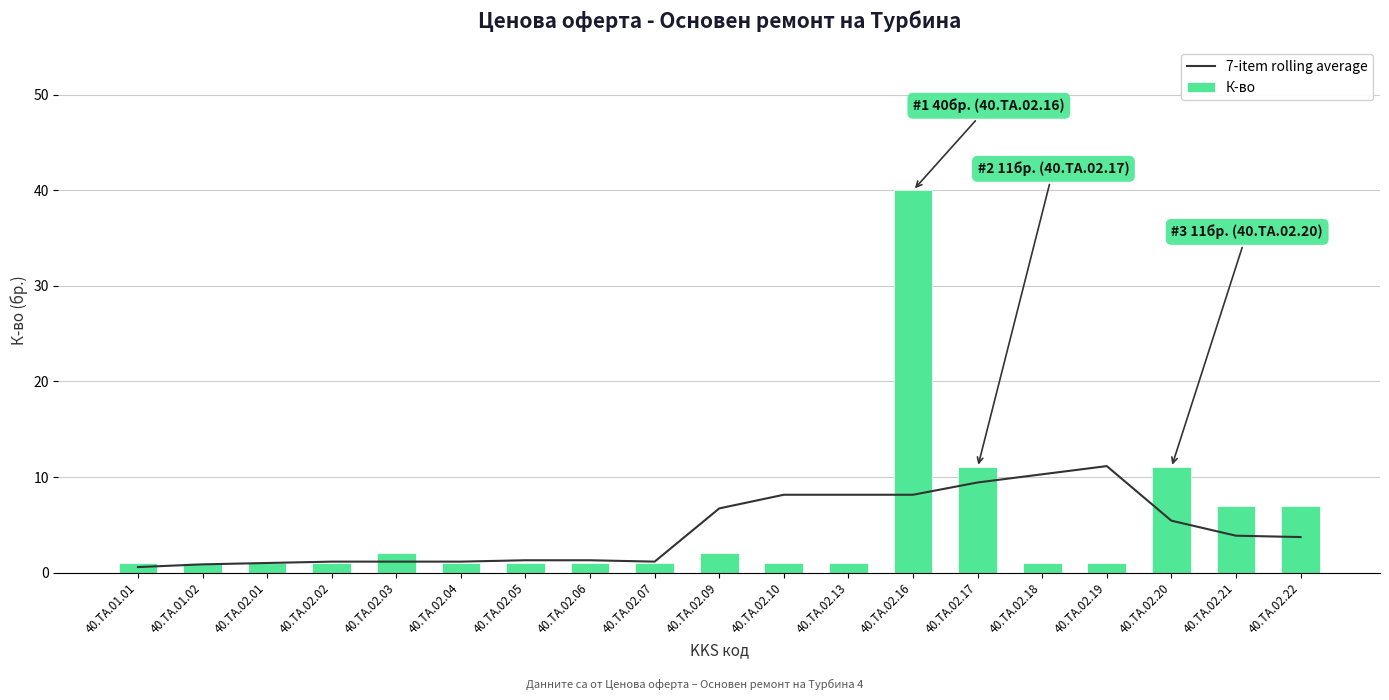

Reading left to right, extract all data points from this chart.

7-item rolling average: 0.6	0.9	1.0	1.1	1.1	1.1	1.3	1.3	1.1	6.7	8.1	8.1	8.1	9.4	10.3	11.1	5.4	3.9	3.7
К-во: 1.0	1.0	1.0	1.0	2.0	1.0	1.0	1.0	1.0	2.0	1.0	1.0	40.0	11.0	1.0	1.0	11.0	7.0	7.0